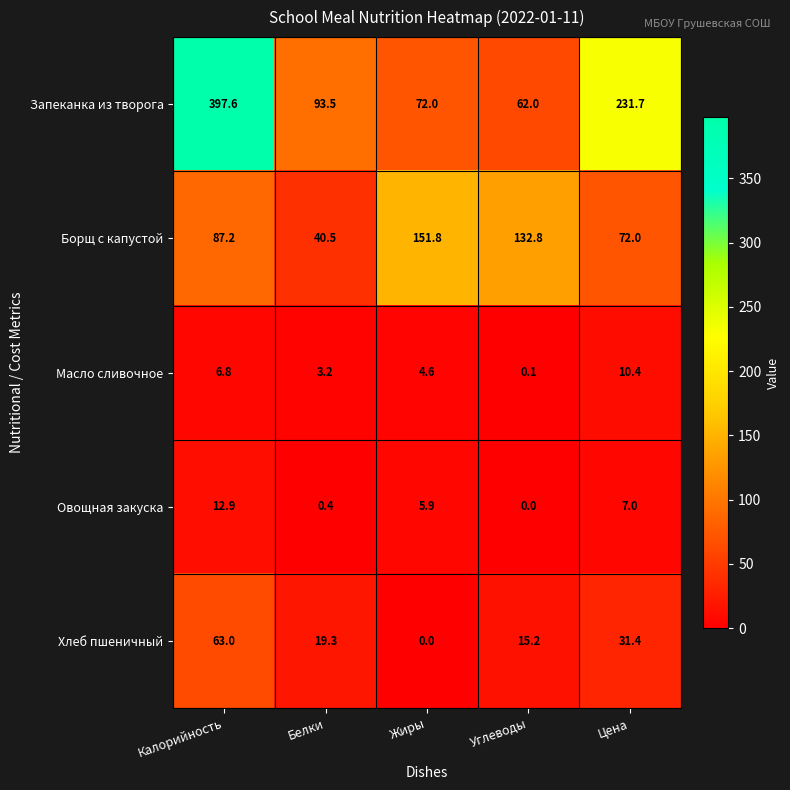

Reading left to right, list all the values displayed in this chart.

Запеканка из творога: Калорийность=397.6	Белки=93.5	Жиры=72.0	Углеводы=62.0	Цена=231.7
Борщ с капустой: Калорийность=87.2	Белки=40.5	Жиры=151.8	Углеводы=132.8	Цена=72.0
Масло сливочное: Калорийность=6.8	Белки=3.2	Жиры=4.6	Углеводы=0.1	Цена=10.4
Овощная закуска: Калорийность=12.9	Белки=0.4	Жиры=5.9	Углеводы=0.0	Цена=7.0
Хлеб пшеничный: Калорийность=63.0	Белки=19.3	Жиры=0.0	Углеводы=15.2	Цена=31.4